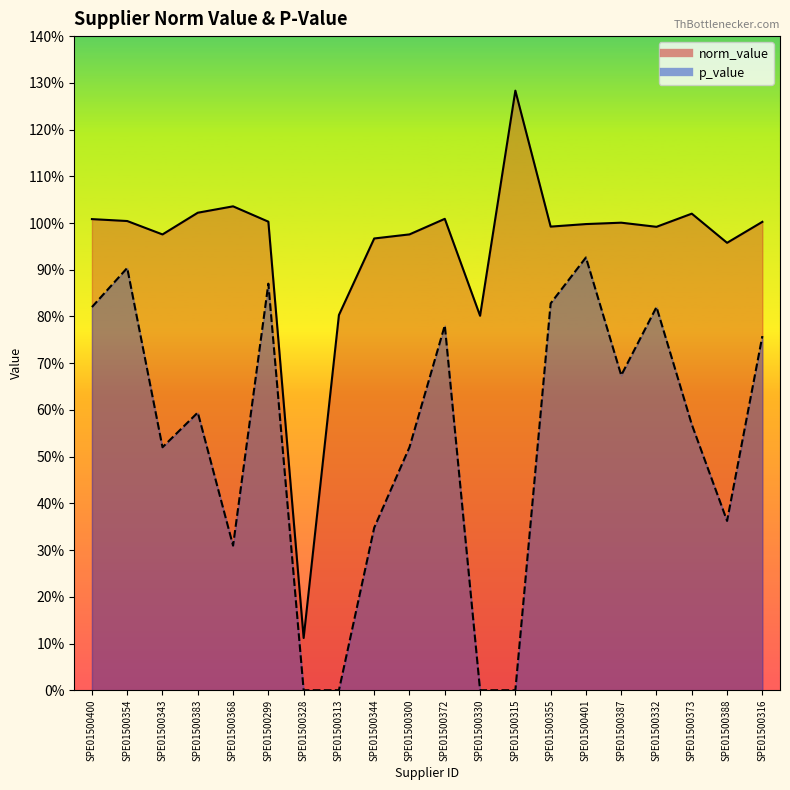

What is the label of the 4th point from the left?

SPE01500383